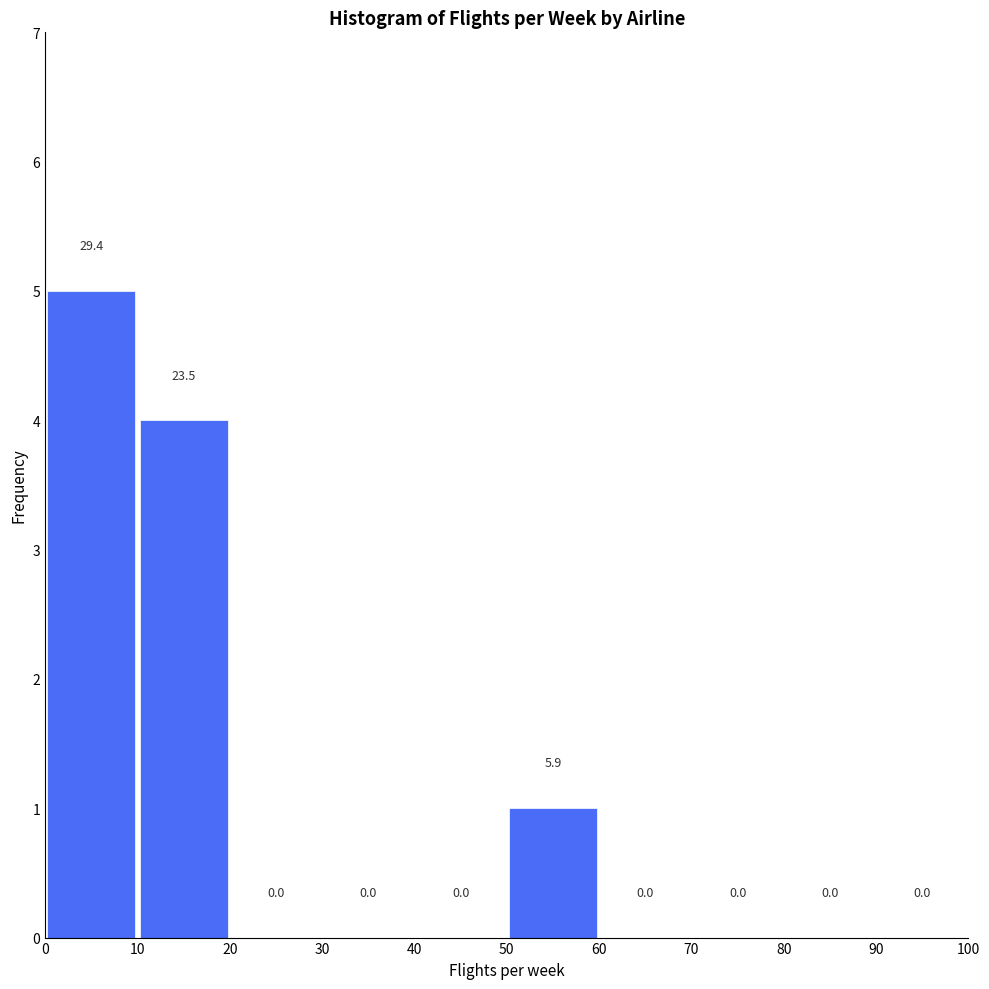

Which range on the x-axis has the tallest bar?

0 to 10